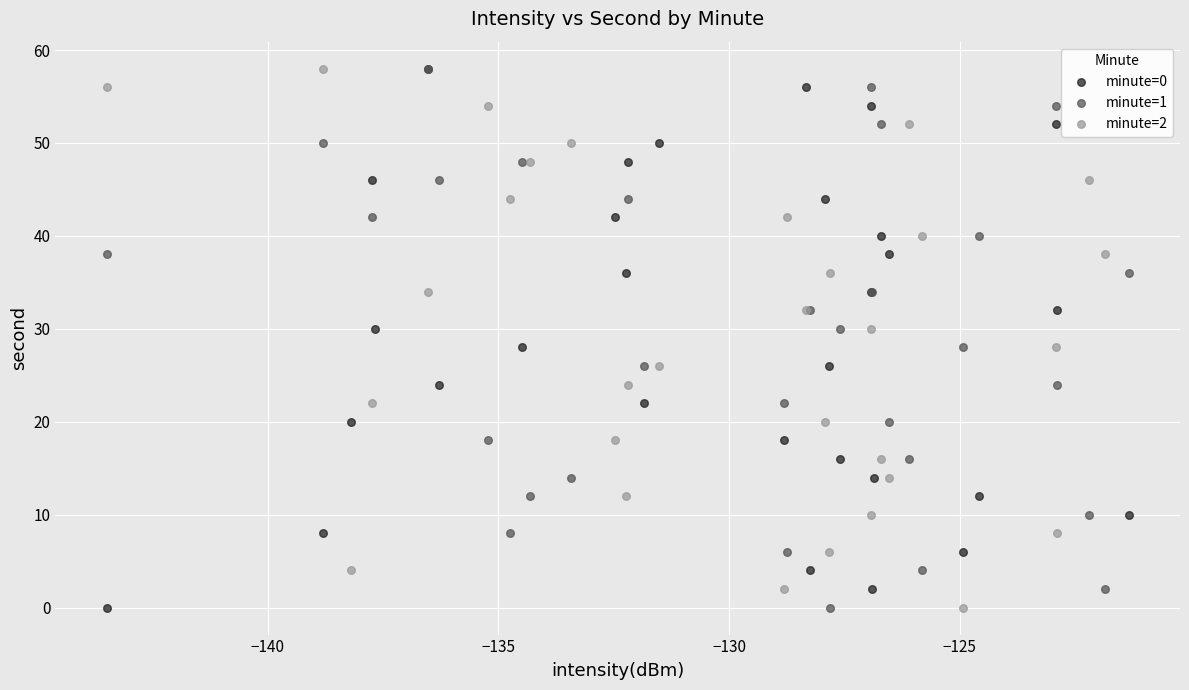

What are all the series names shown in the legend?

minute=0, minute=1, minute=2